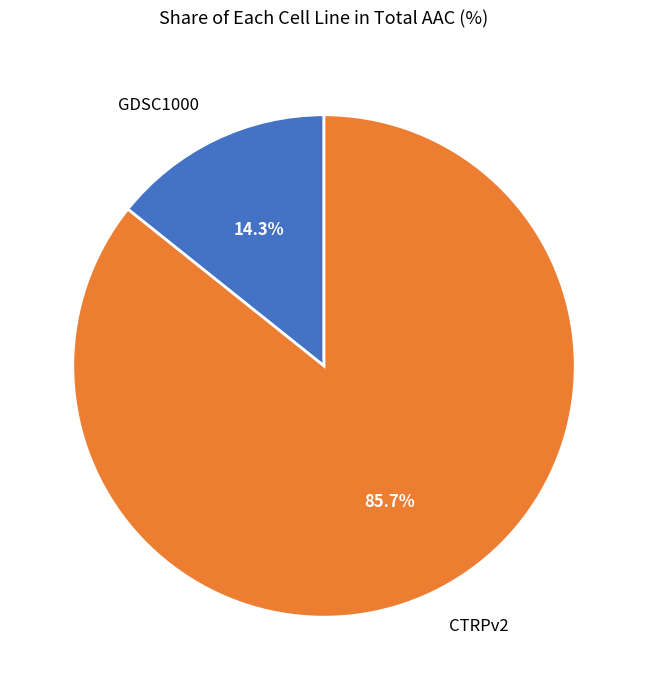

What is the total percentage of GDSC1000 and CTRPv2?

100.0%